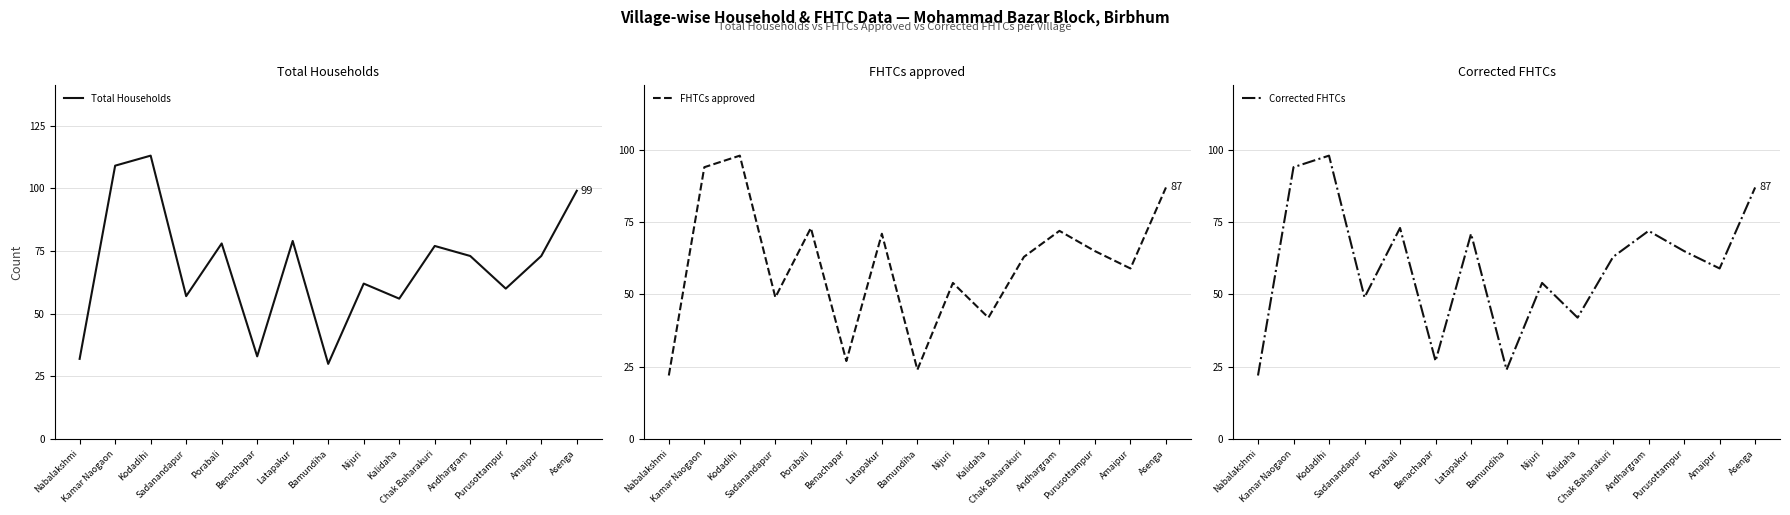

What is the average value of the Corrected FHTCs series?

60